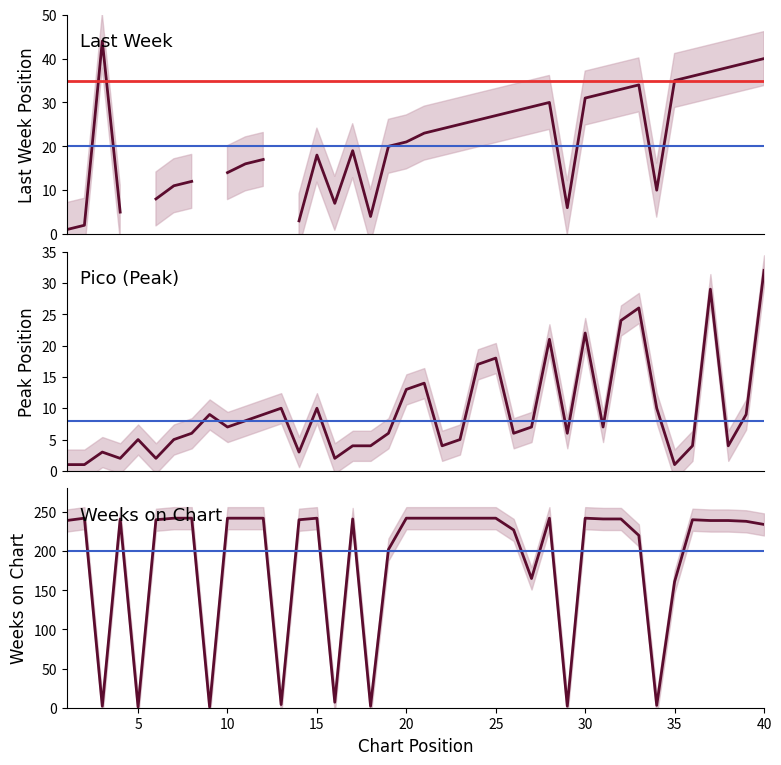

What are all the series names shown in the legend?

Last Week, Pico, Weeks on Chart